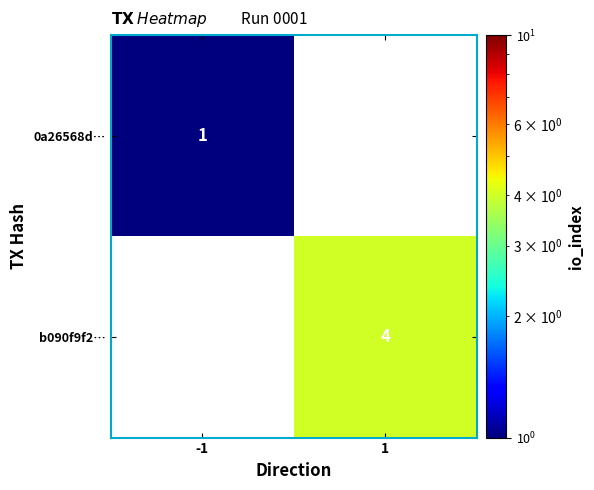

The value of 0a26568d… at -1 is 1. True or false?

True